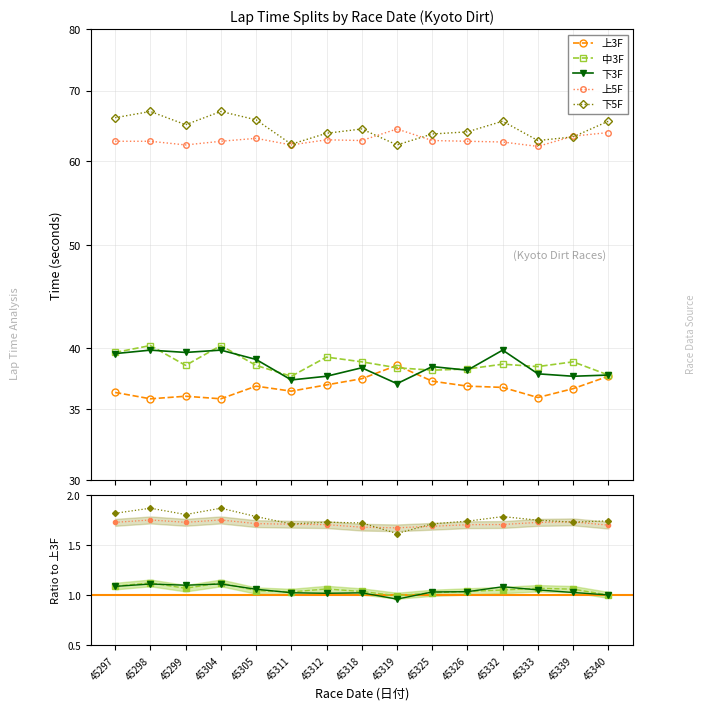

True or false: 上3F and 下5F intersect in this chart.

False